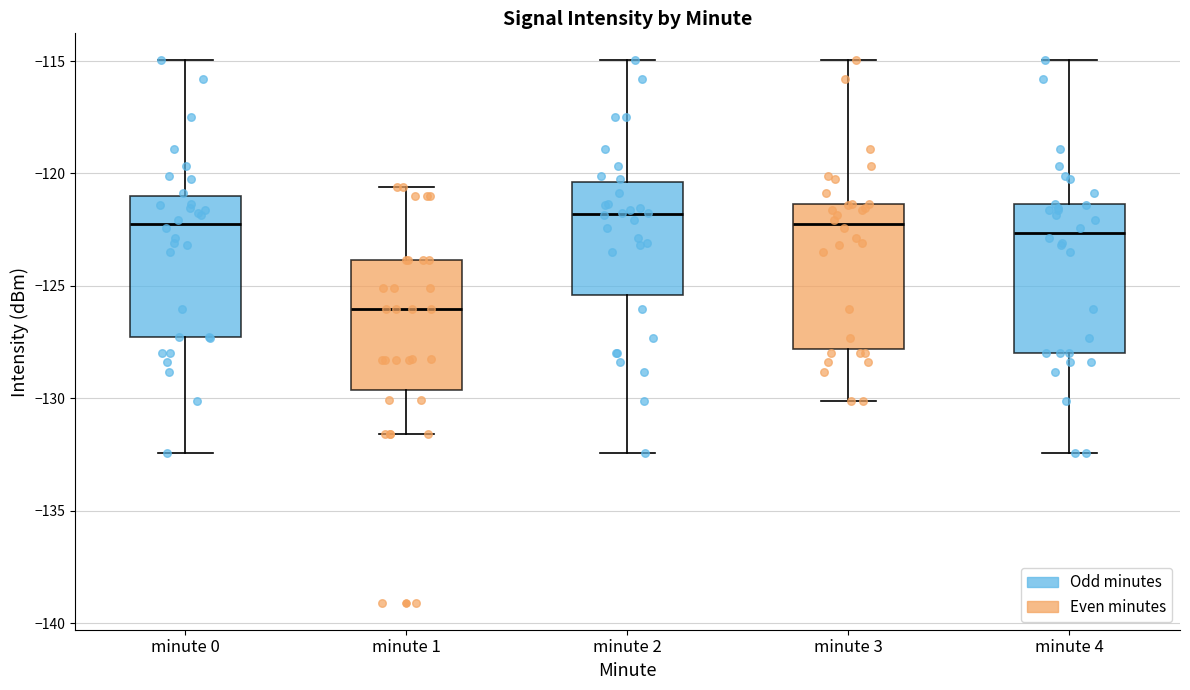

Reading left to right, transcribe this box plot: for each box, give where its median line is, the range the box spans, and where its two whiskers end, as read against the y-axis. The values are not printed on the chart, so give them approximately, as read against the axis.

minute 0: median -122.0, box -127.5 to -121.0, whiskers -132.5 to -115.0
minute 1: median -126.0, box -129.5 to -124.0, whiskers -131.5 to -120.5
minute 2: median -122.0, box -125.5 to -120.5, whiskers -132.5 to -115.0
minute 3: median -122.0, box -128.0 to -121.5, whiskers -130.0 to -115.0
minute 4: median -122.5, box -128.0 to -121.5, whiskers -132.5 to -115.0